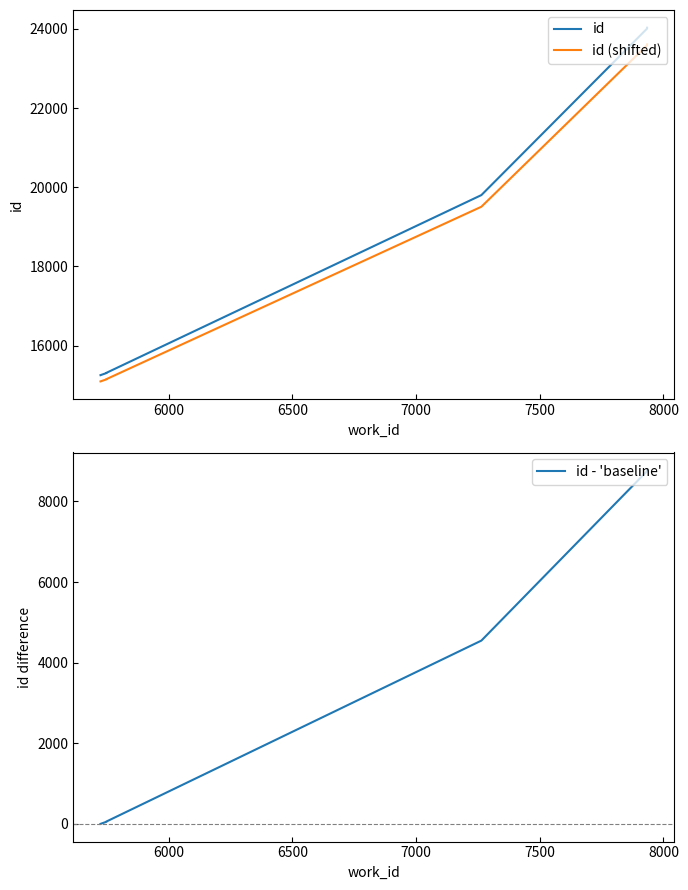

How many lines are shown in the chart?

3